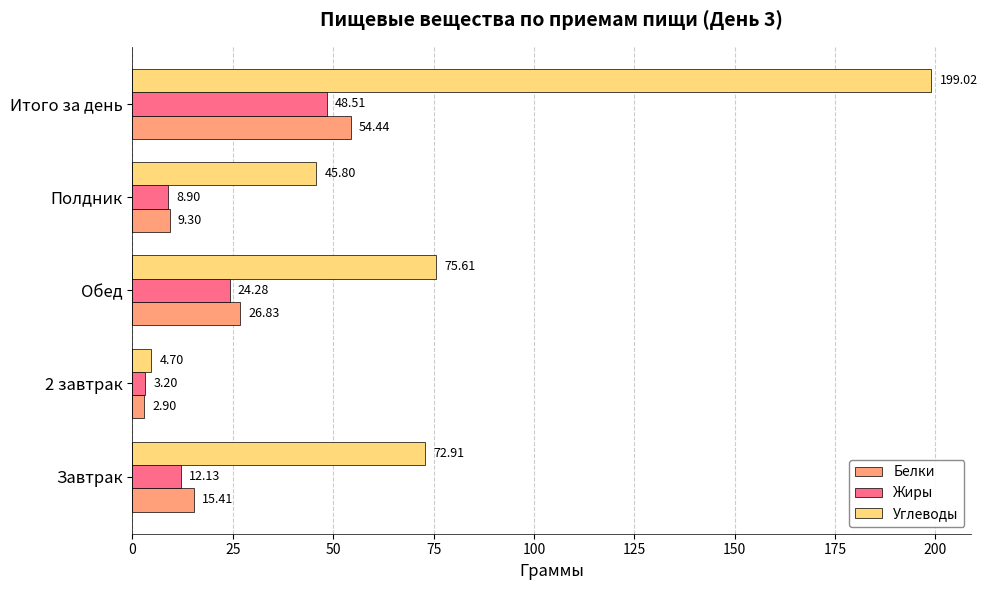

At Обед, list the series in order from largest to smallest.

Углеводы, Белки, Жиры